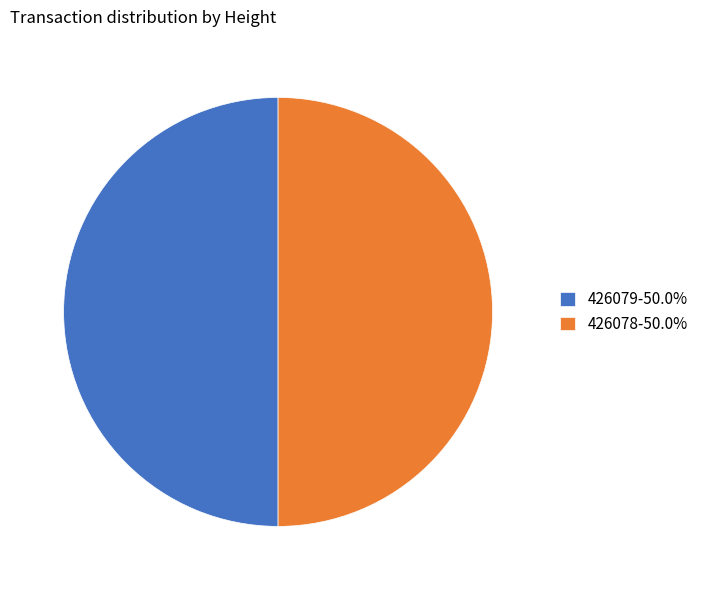

How many slices are in this pie chart?

2